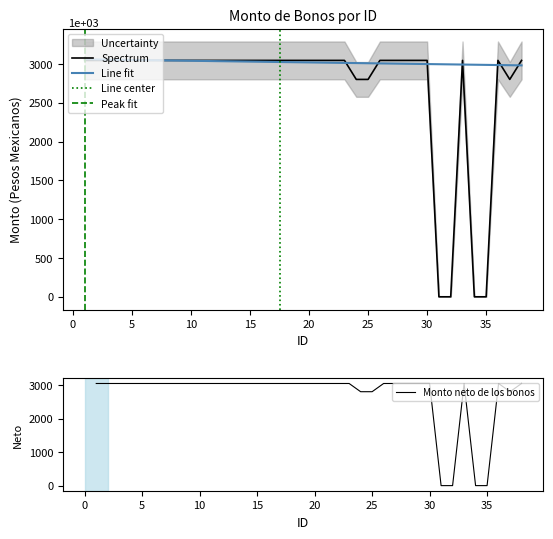

List the labels in order of Monto neto de los bonos value, largest first.

1, 2, 3, 4, 5, 6, 7, 8, 9, 10, 11, 12, 13, 14, 15, 16, 17, 18, 19, 20, 21, 22, 23, 26, 27, 28, 29, 30, 33, 36, 38, 24, 25, 37, 31, 32, 34, 35